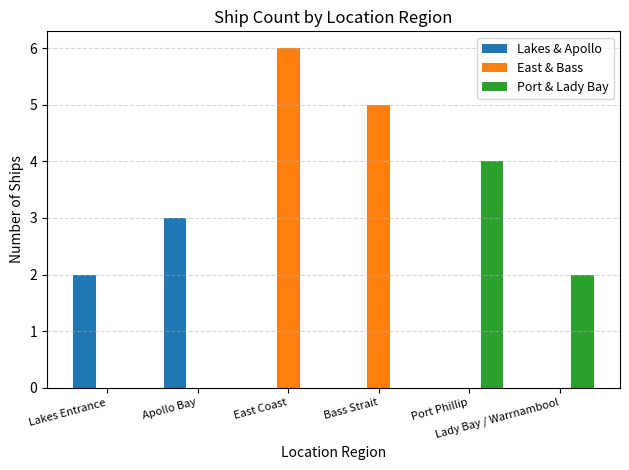

What is the sum of all Port & Lady Bay values?

6